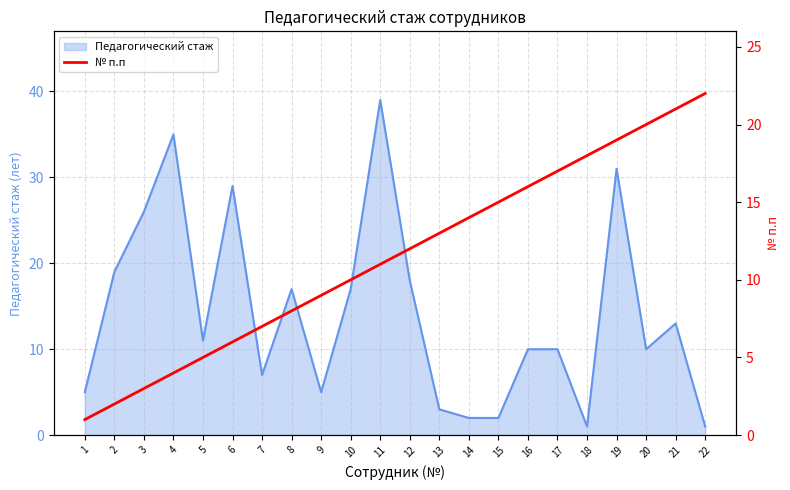

The Педагогический стаж series shows 29 at 6. True or false?

True